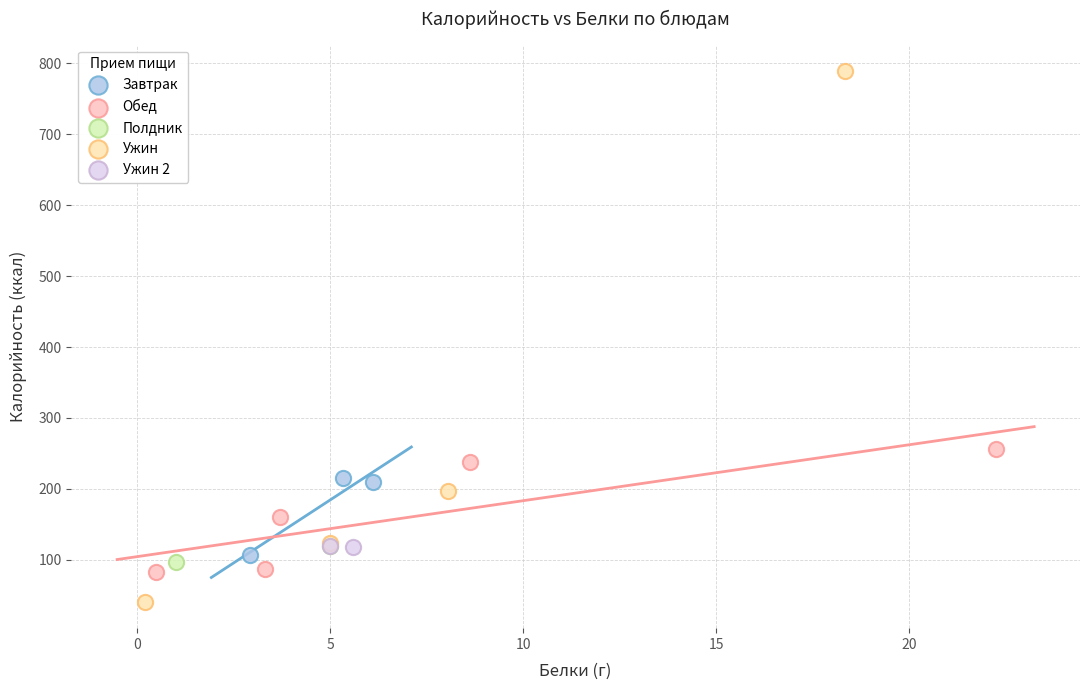

What are all the series names shown in the legend?

Завтрак, Обед, Полдник, Ужин, Ужин 2